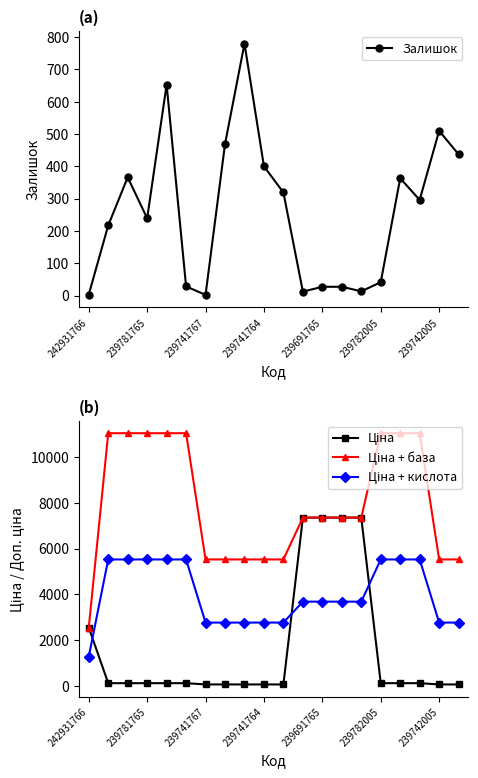

At which category does Залишок reach its first local valley?

239781765